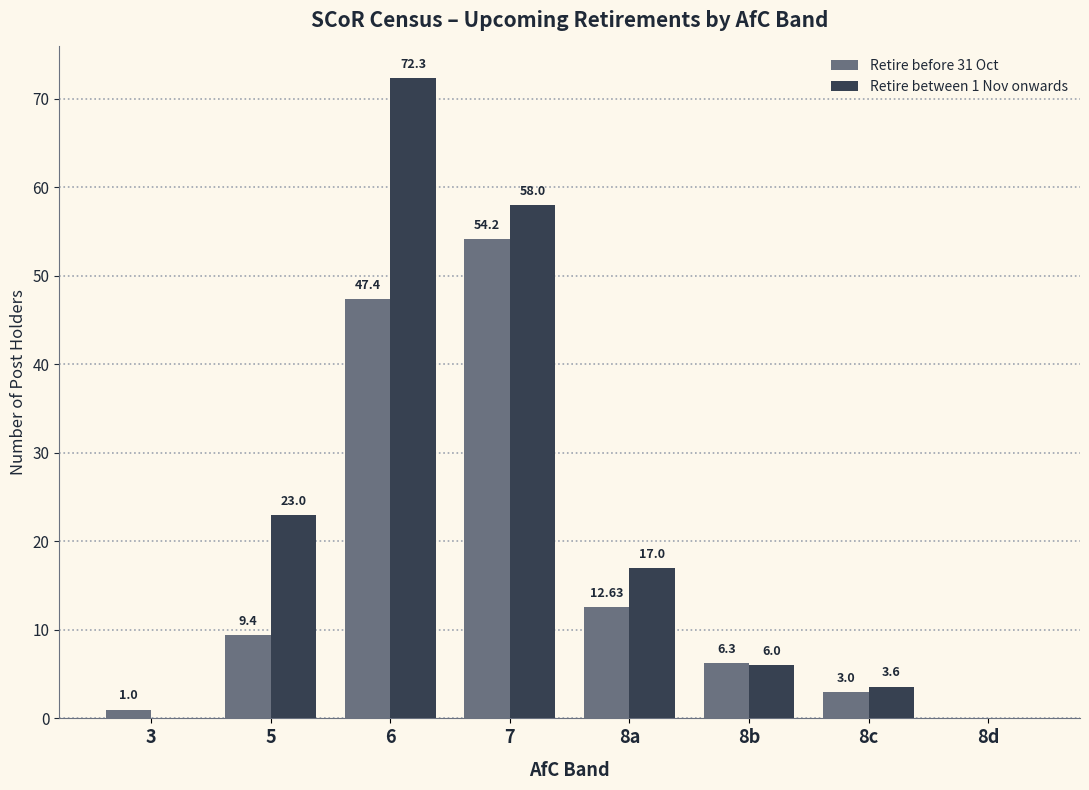

At which label does Retire between 1 Nov onwards reach its peak?

6